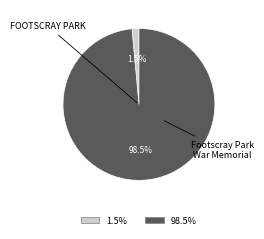

The Footscray Park War Memorial slice represents 89% of the pie. True or false?

False